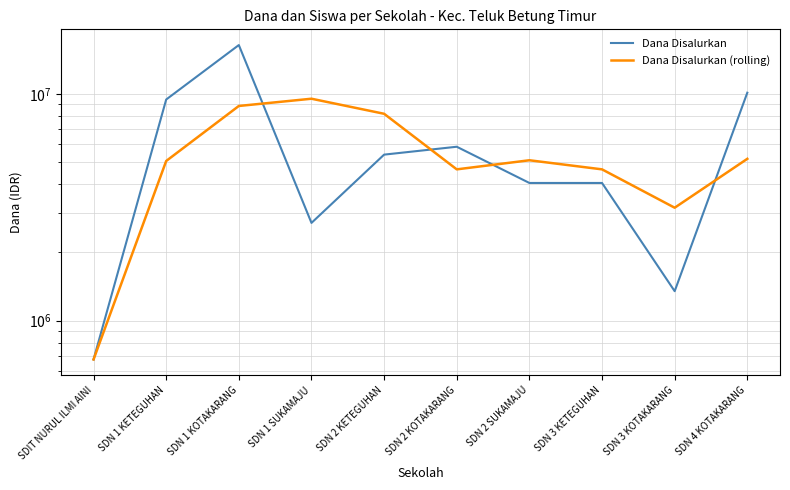

Which category has the lowest value across all series?

SDIT NURUL ILMI AINI